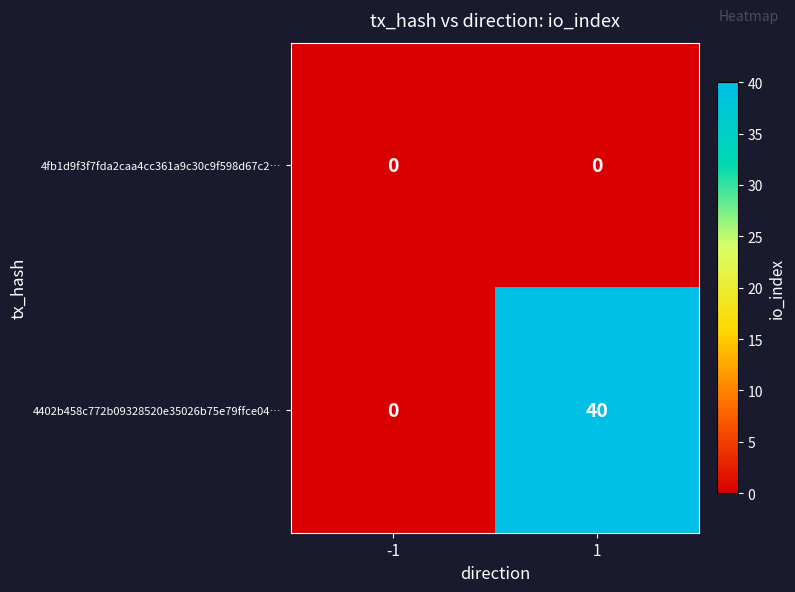

Which series has the largest range (max minus min)?

4402b458c772b09328520e35026b75e79ffce04…